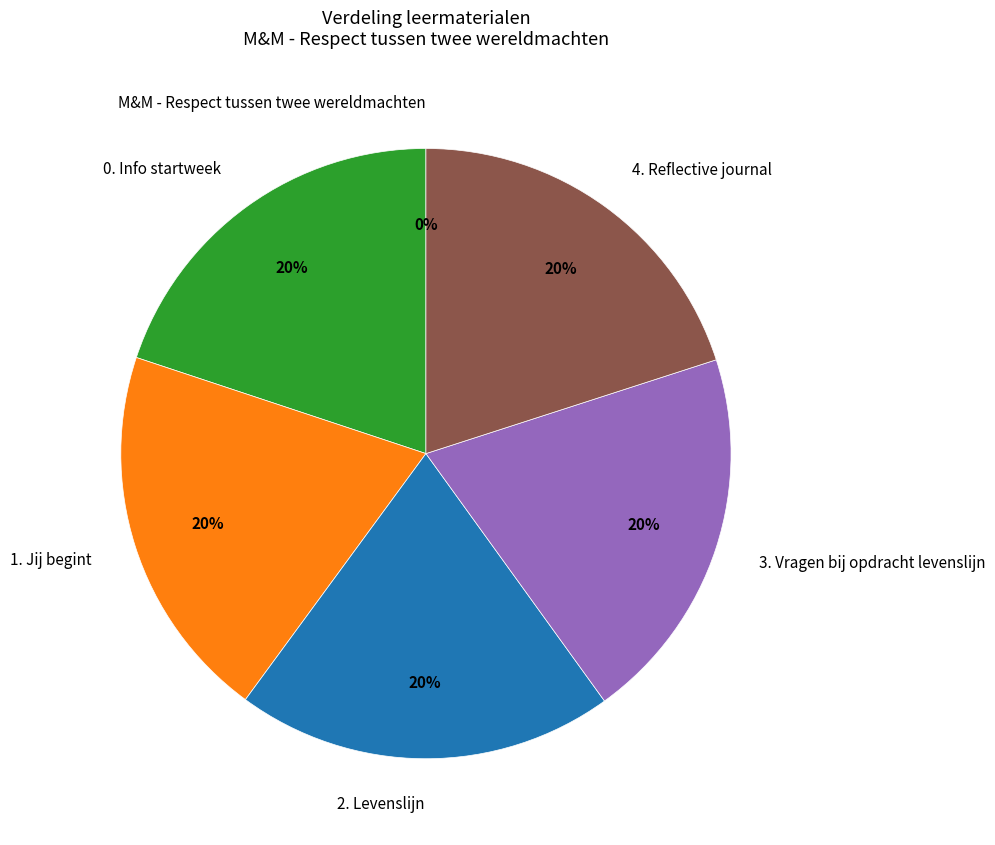

Do 2. Levenslijn and 1. Jij begint together represent more than half of the pie?

No